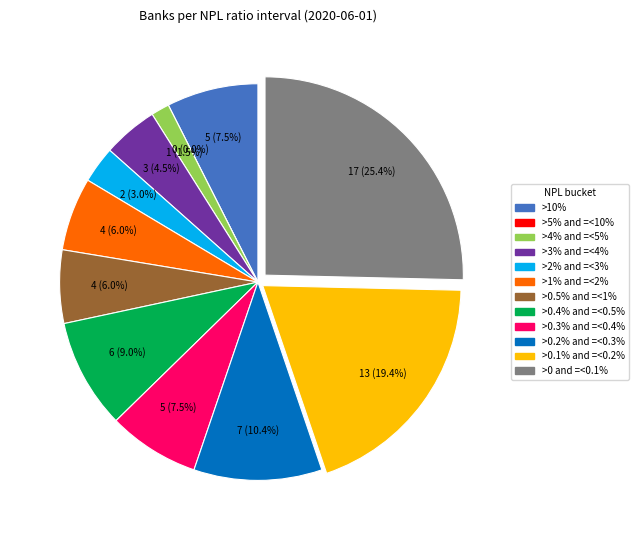

Which slice is the largest?

>0 and =<0.1%